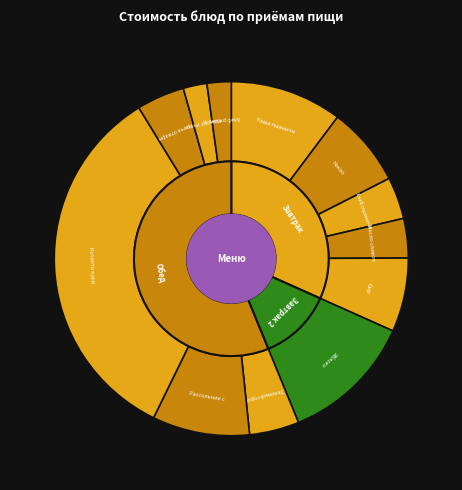

Which has a higher value, Масло сливочное or Греча отварная?

Греча отварная